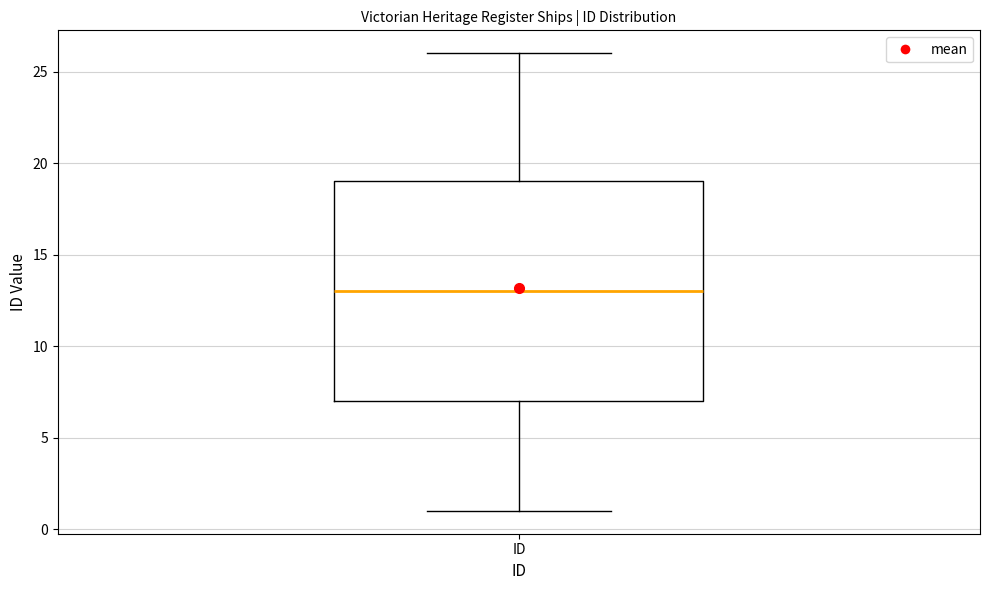

Where does the upper whisker of the box for ID end on the y-axis? The values are not printed on the chart, so give them approximately, as read against the axis.

26